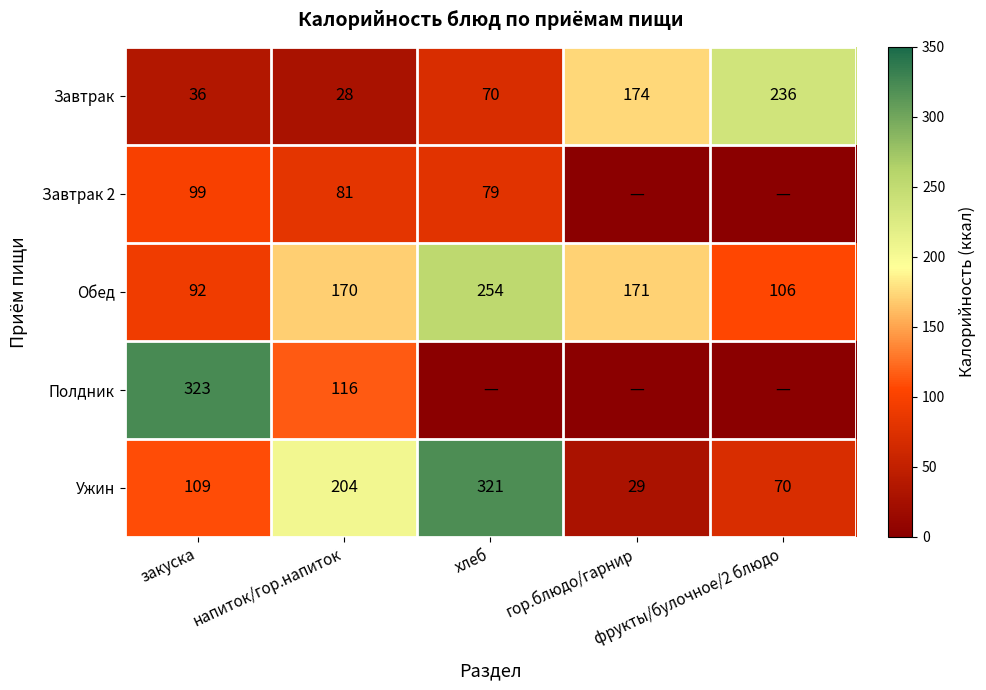

What is the average value of the Ужин series?

147